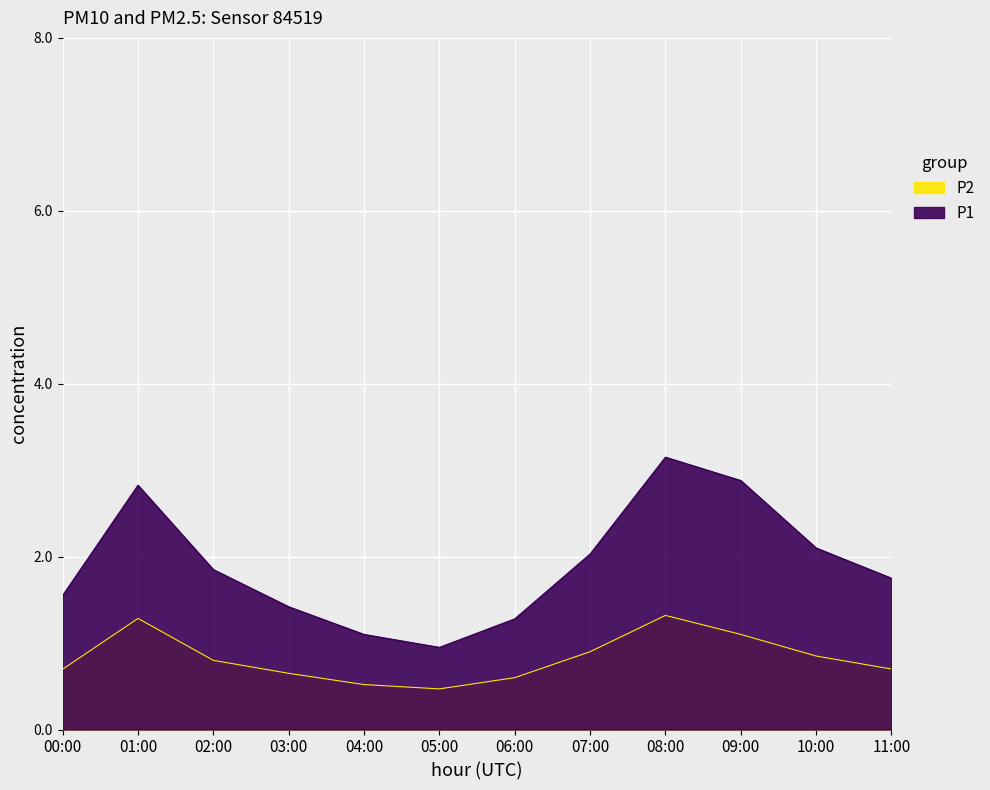

The chart shows a value of 1.3 at 07:00. True or false?

False